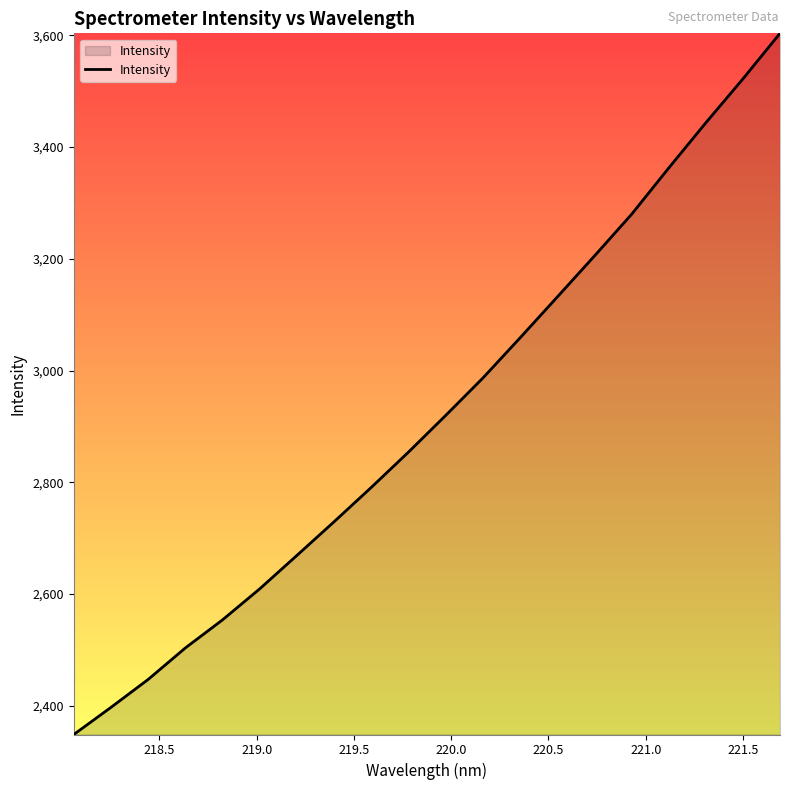

What is the maximum value shown in the chart?

3603.6